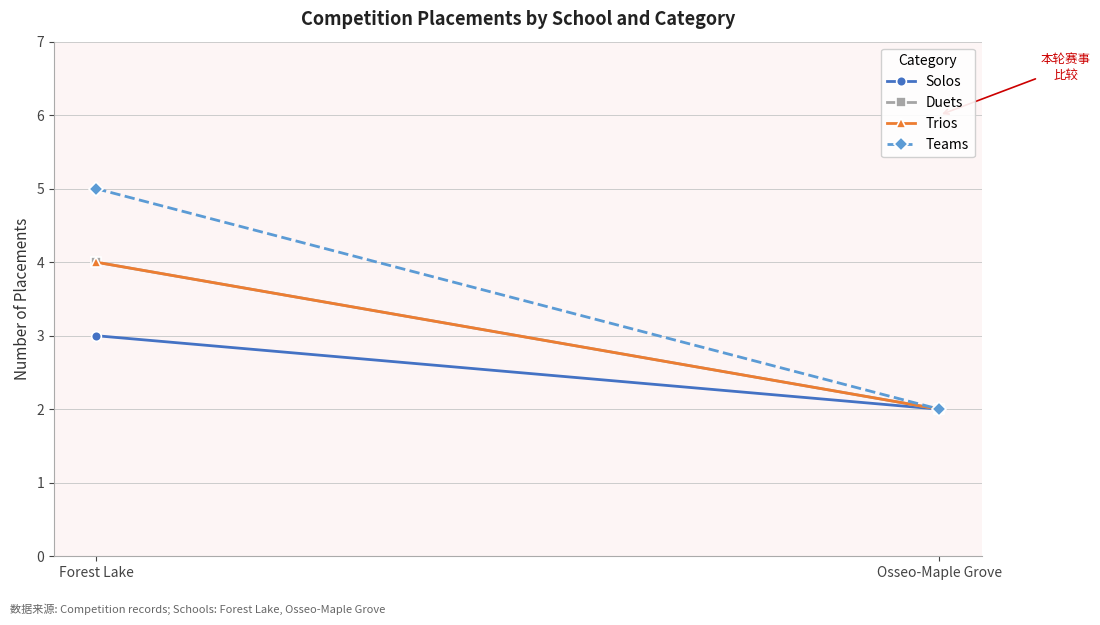

What is the sum of the Solos values at Osseo-Maple Grove and Forest Lake?

5